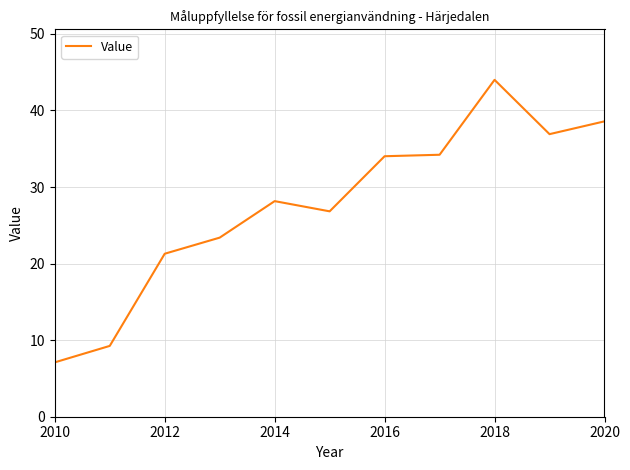

What is the difference between the maximum and minimum values?

36.9